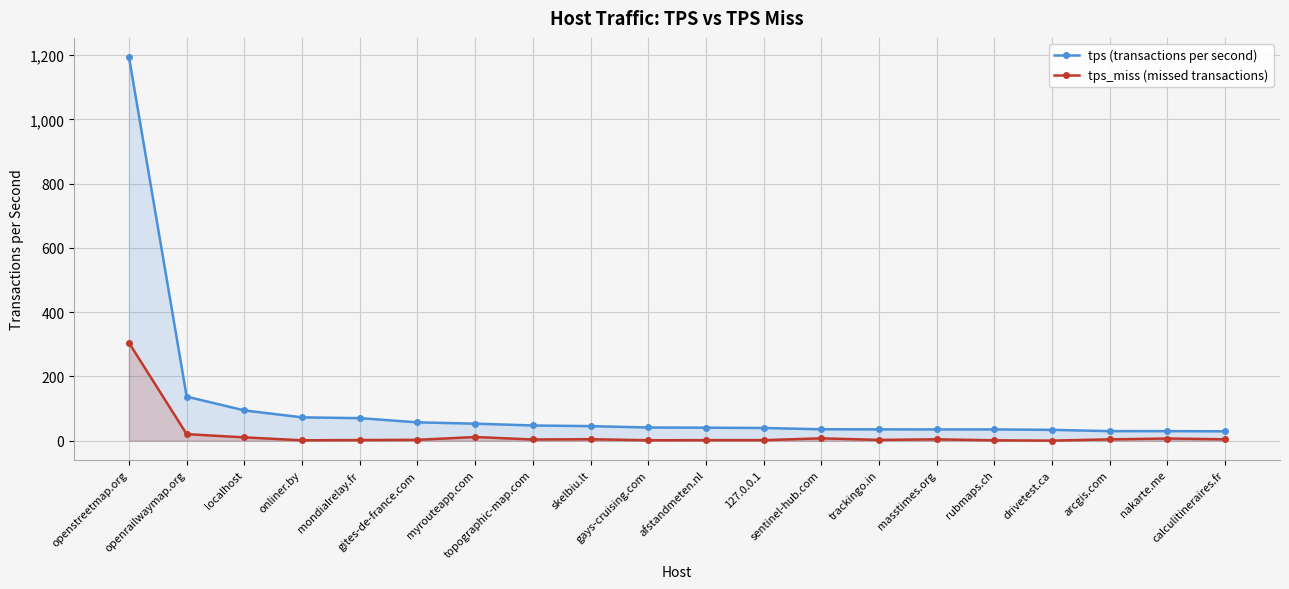

Between gays-cruising.com and rubmaps.ch, which is larger?

gays-cruising.com